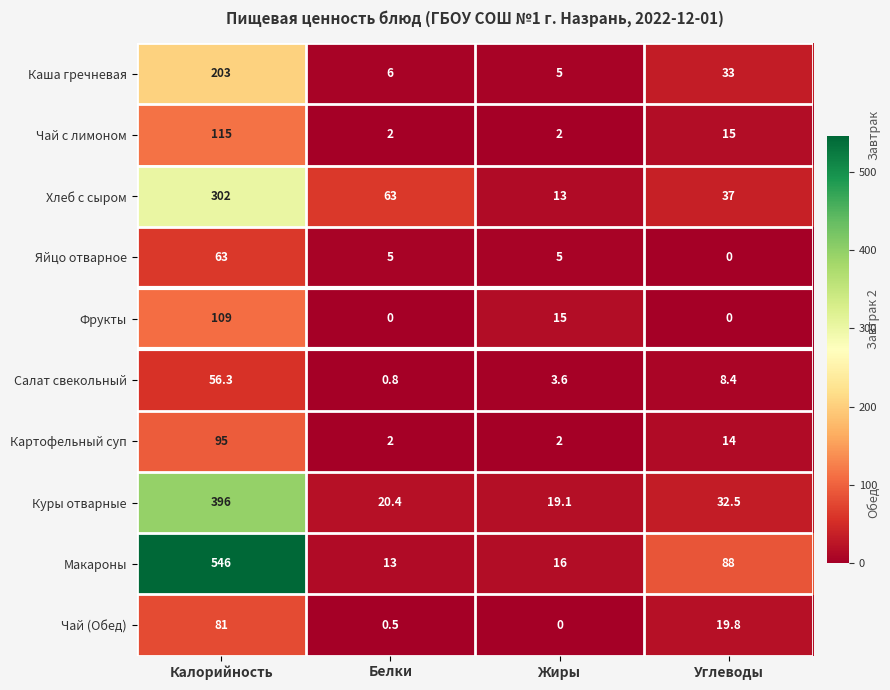

Read the Хлеб с сыром value at Калорийность.

302.0